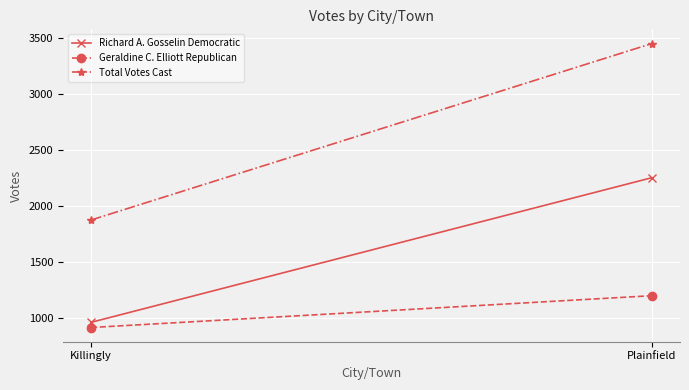

Which category has the highest value across all series?

Plainfield